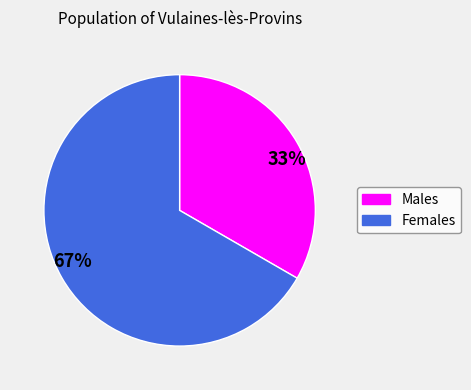

Which category has the biggest portion of the pie?

Females